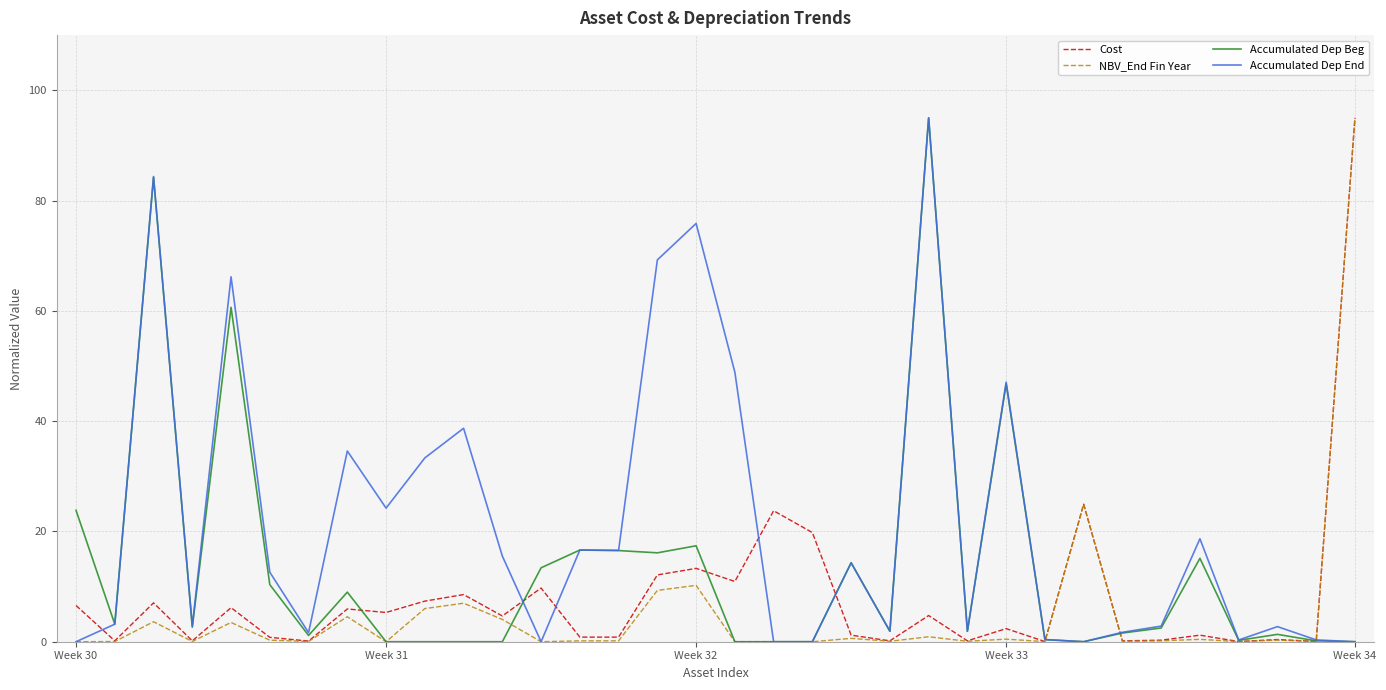

Which series has the largest total across all categories?

Accumulated Dep End